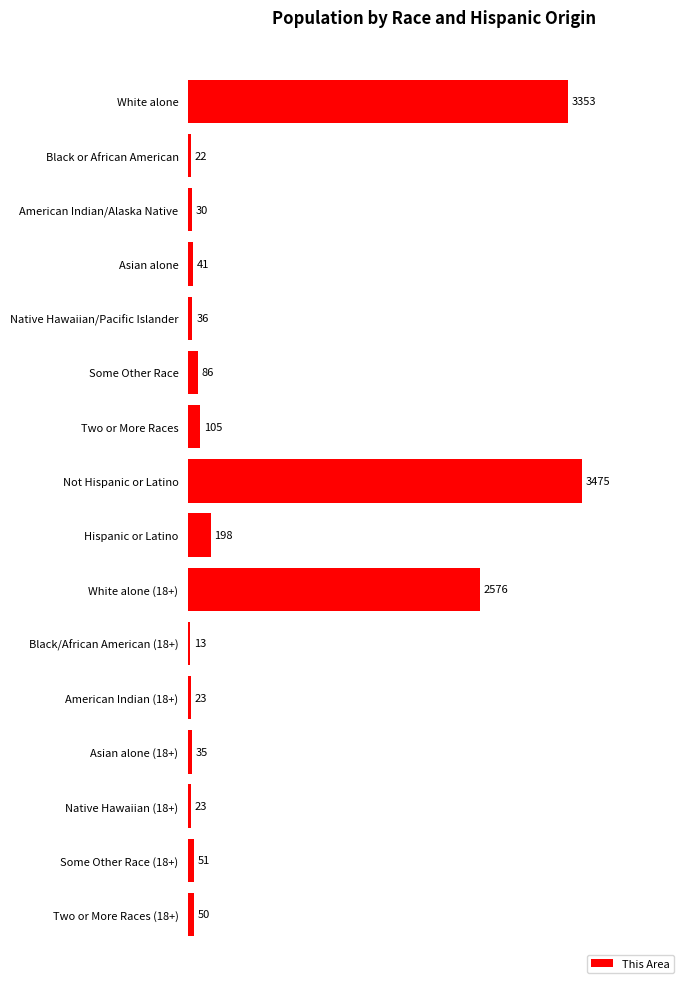

The value at Native Hawaiian (18+) is 23. True or false?

True